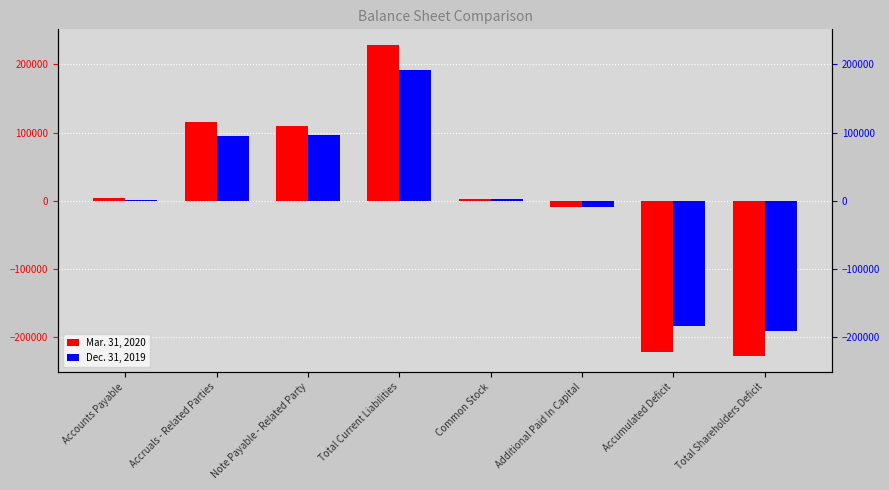

At which label does Dec. 31, 2019 first exceed 2153?

Accruals - Related Parties